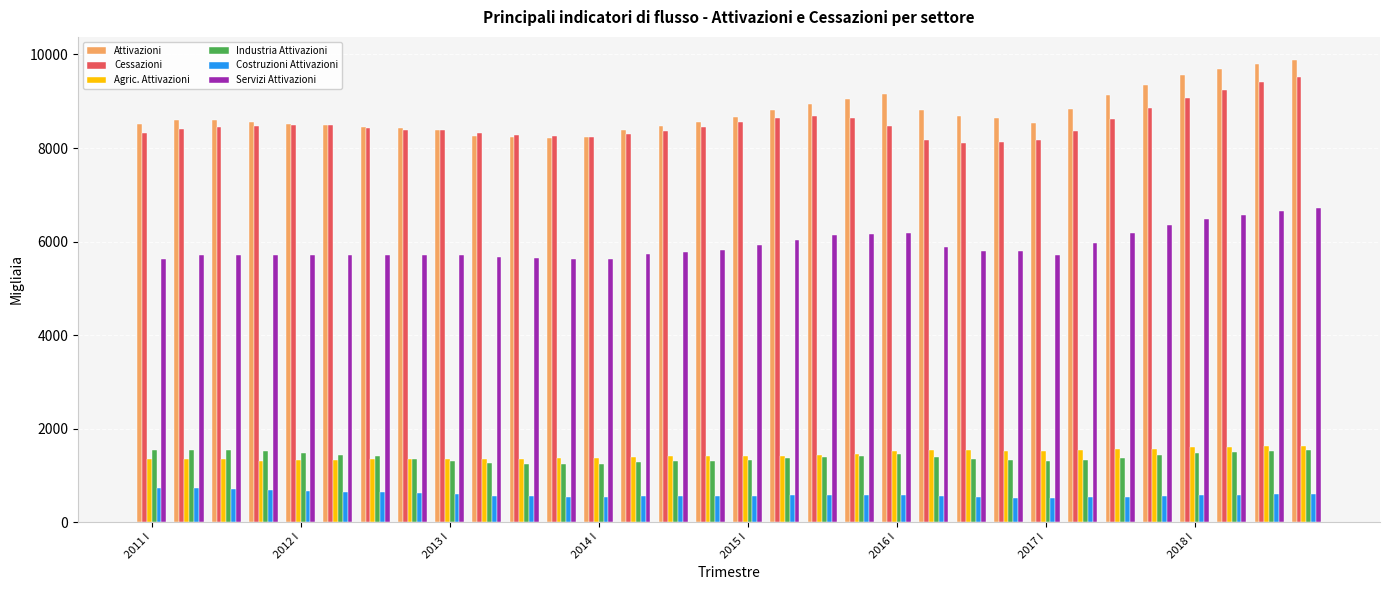

What is the average value of the Costruzioni Attivazioni series?

589.0